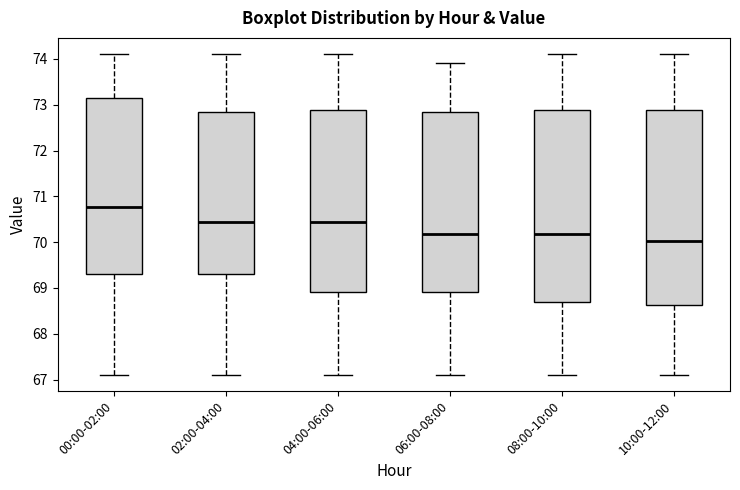

Where is the lower edge of the box for 08:00-10:00 on the y-axis? The values are not printed on the chart, so give them approximately, as read against the axis.

68.7